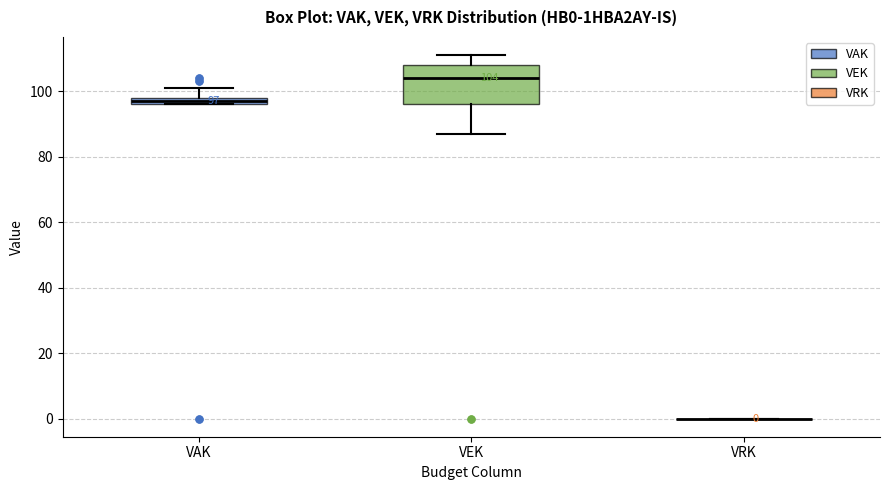

Which box is the tallest, from its lower edge to its upper edge?

VEK